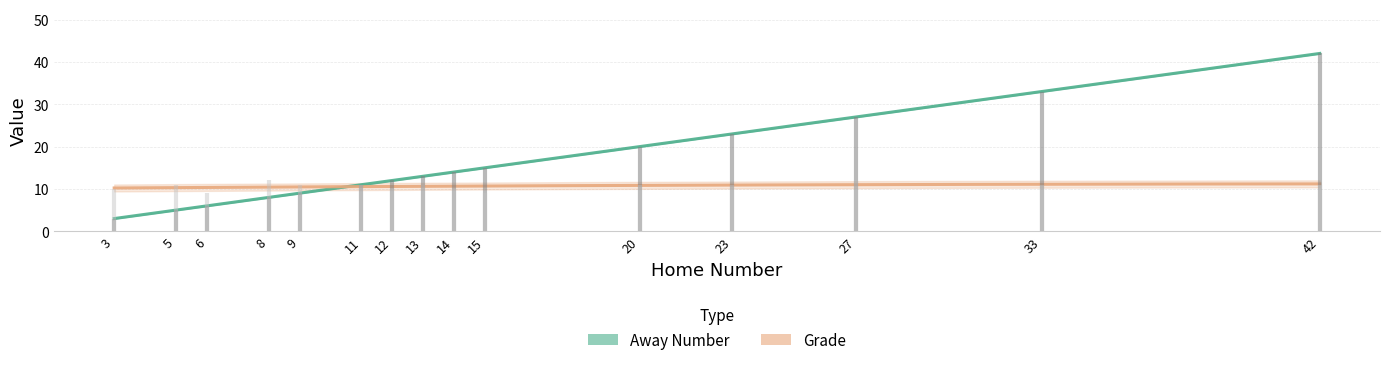

Reading left to right, what are all the values shown in this chart?

Away Number: 3	5	6	8	9	11	12	13	14	15	20	23	27	33	42
Grade: 10	11	9	12	11	11	10	11	10	9	11	11	12	11	11